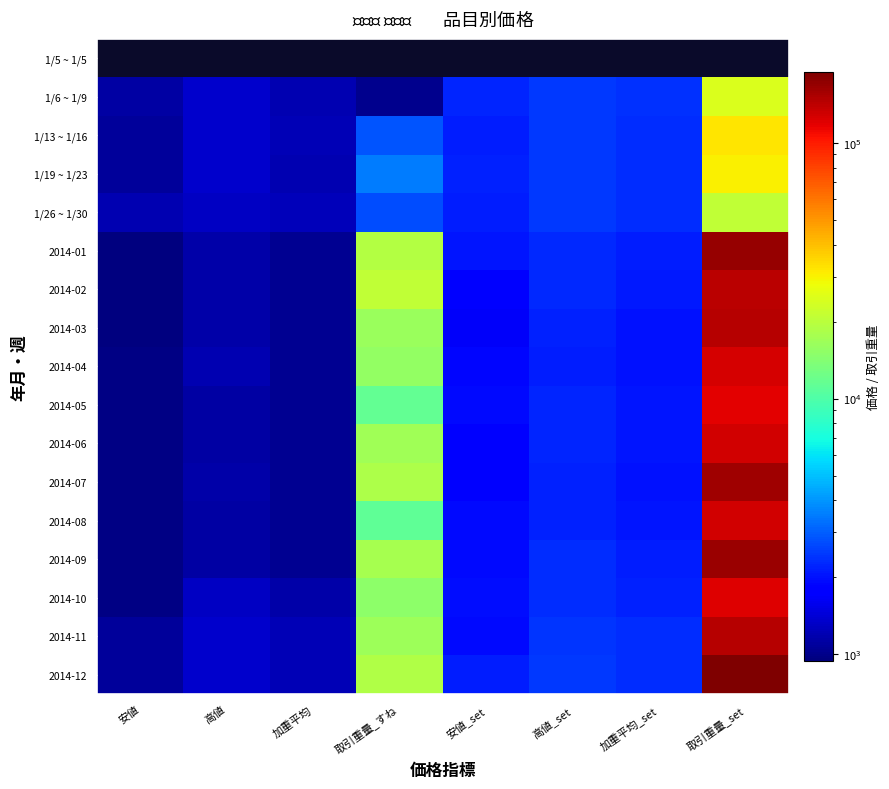

At 加重平均, list the series in order from smallest to largest.

1/19 ~ 1/23, 1/5 ~ 1/5, 2014-02, 2014-06, 2014-03, 2014-01, 2014-08, 2014-07, 2014-05, 2014-04, 2014-09, 2014-10, 1/6 ~ 1/9, 2014-11, 2014-12, 1/13 ~ 1/16, 1/26 ~ 1/30